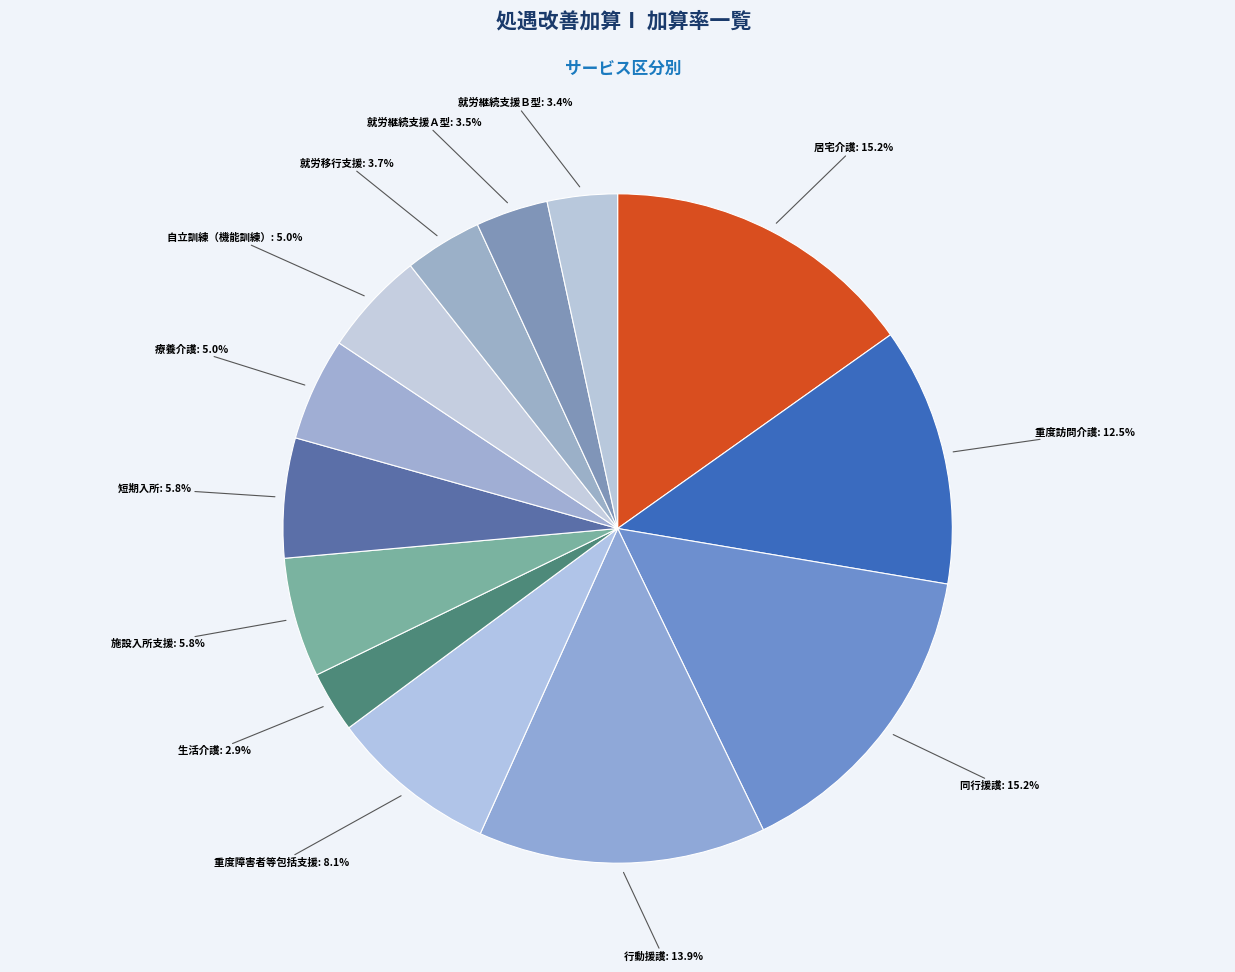

To the nearest percent, what is the average slice percentage?

8%